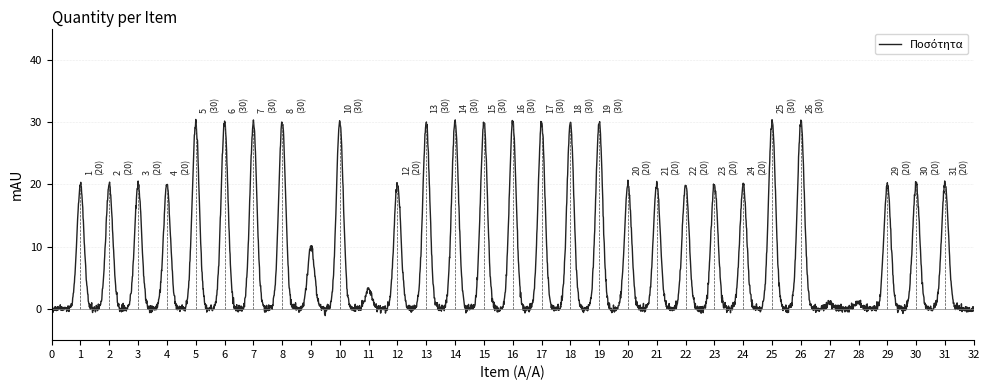

What is the greatest value displayed?

30.4